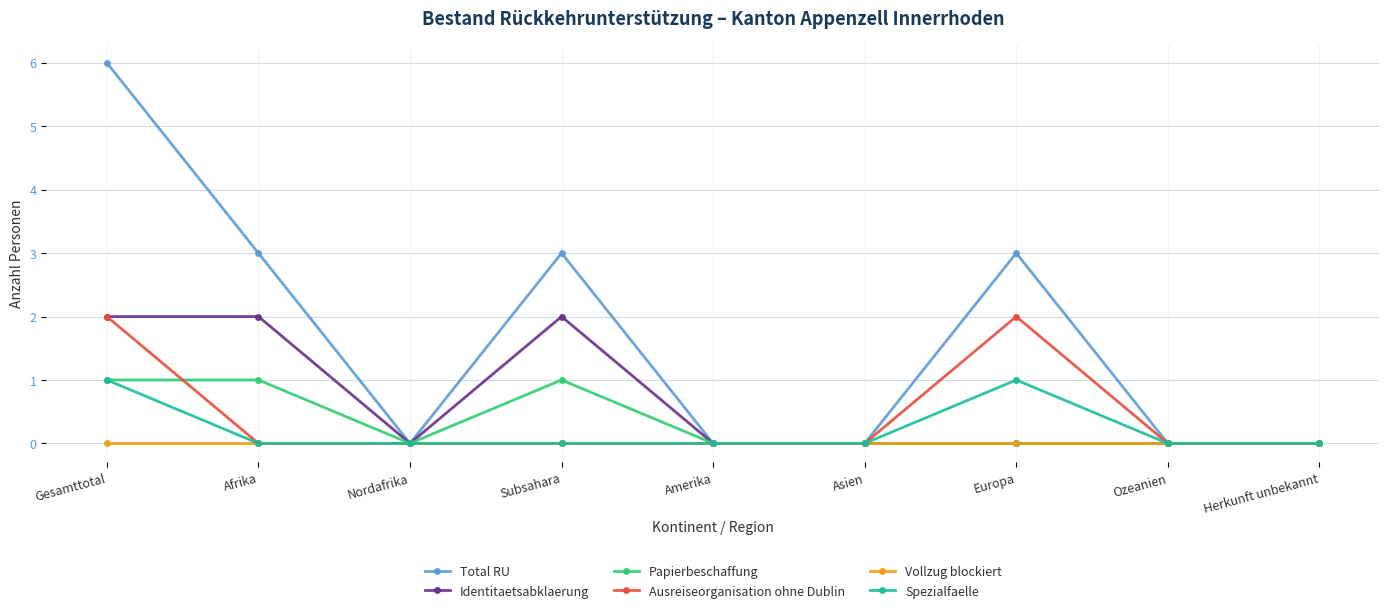

What is the difference between the maximum and minimum values in the Total RU series?

6